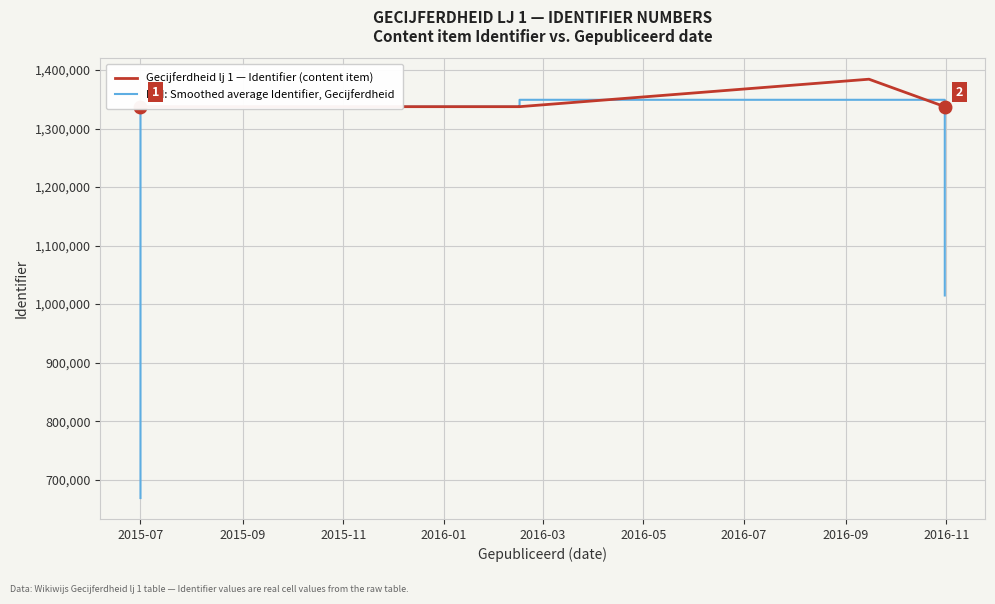

Read the HPI: Smoothed average Identifier, Gecijferdheid value at 2015-07.

668678.5